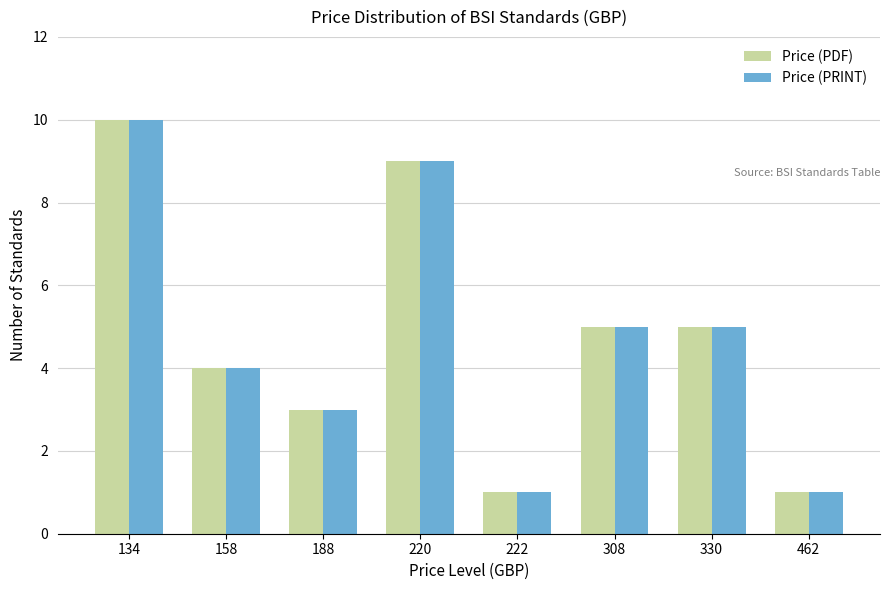

What is the value of the Price (PRINT) bar at the 5th from the left?

1